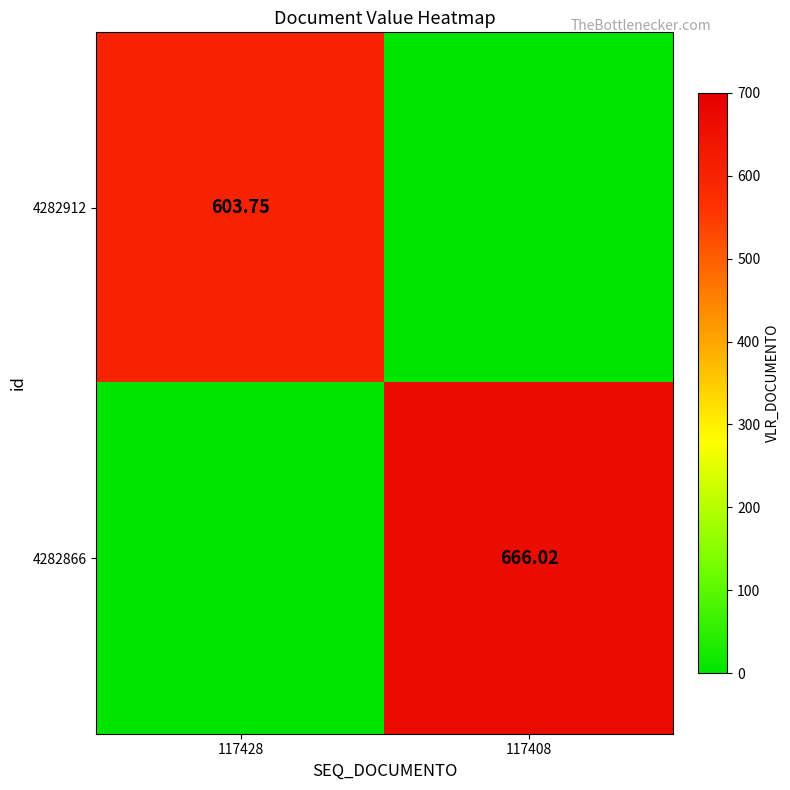

List the series in order of their overall mean, lowest first.

4282912, 4282866